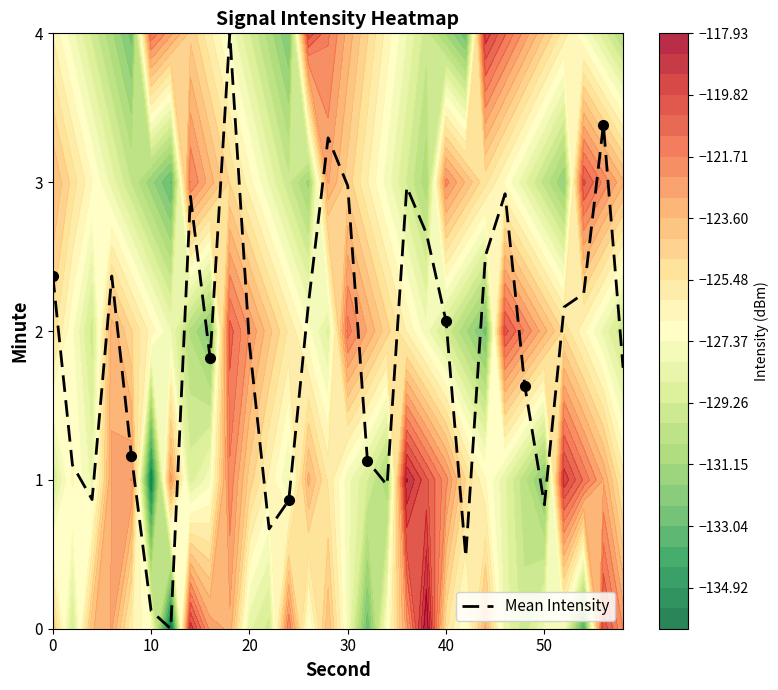

What is the difference between the maximum and second lowest values?

3.9